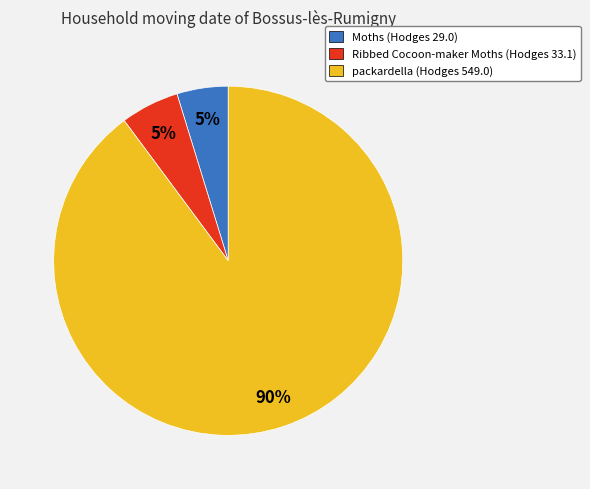

Do Ribbed Cocoon-maker Moths and Moths together represent more than half of the pie?

No